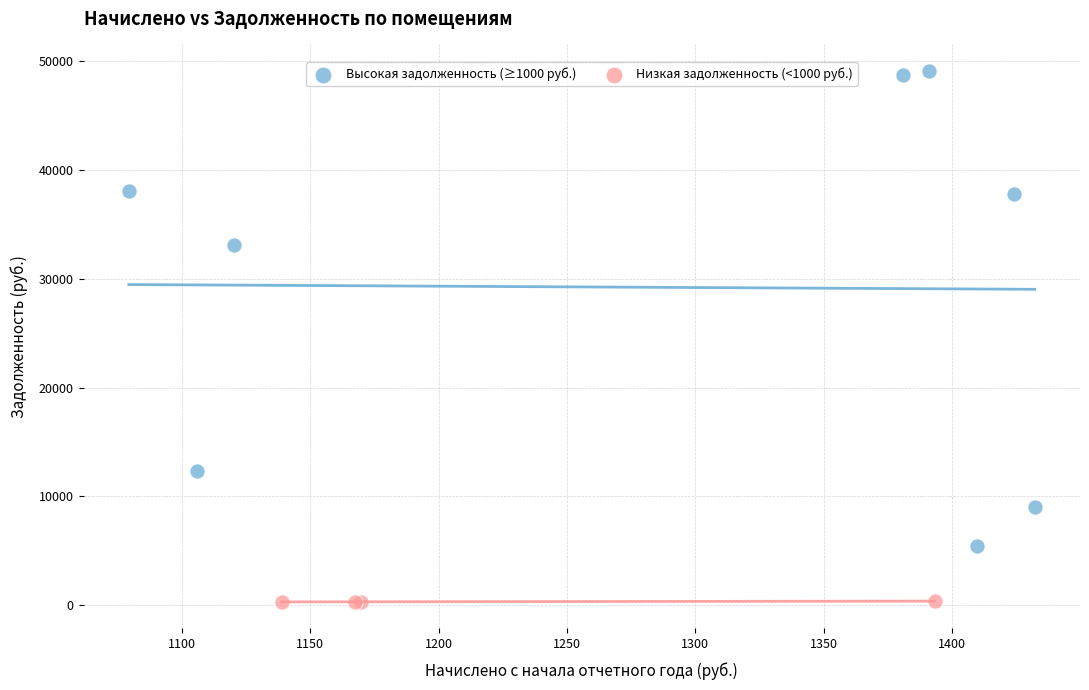

Which series reaches the minimum Y coordinate?

Низкая задолженность (<1000 руб.)